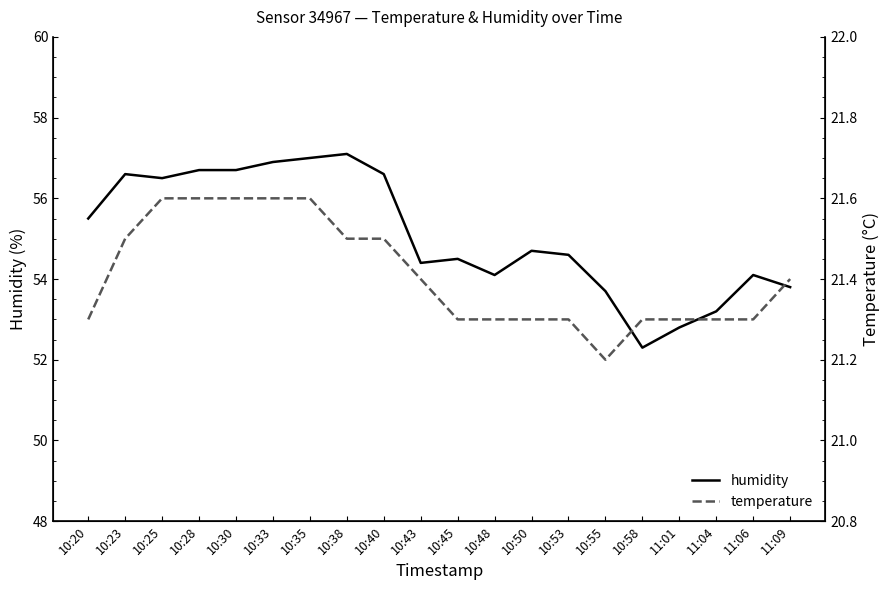

What is the lowest value of the temperature series?

21.2